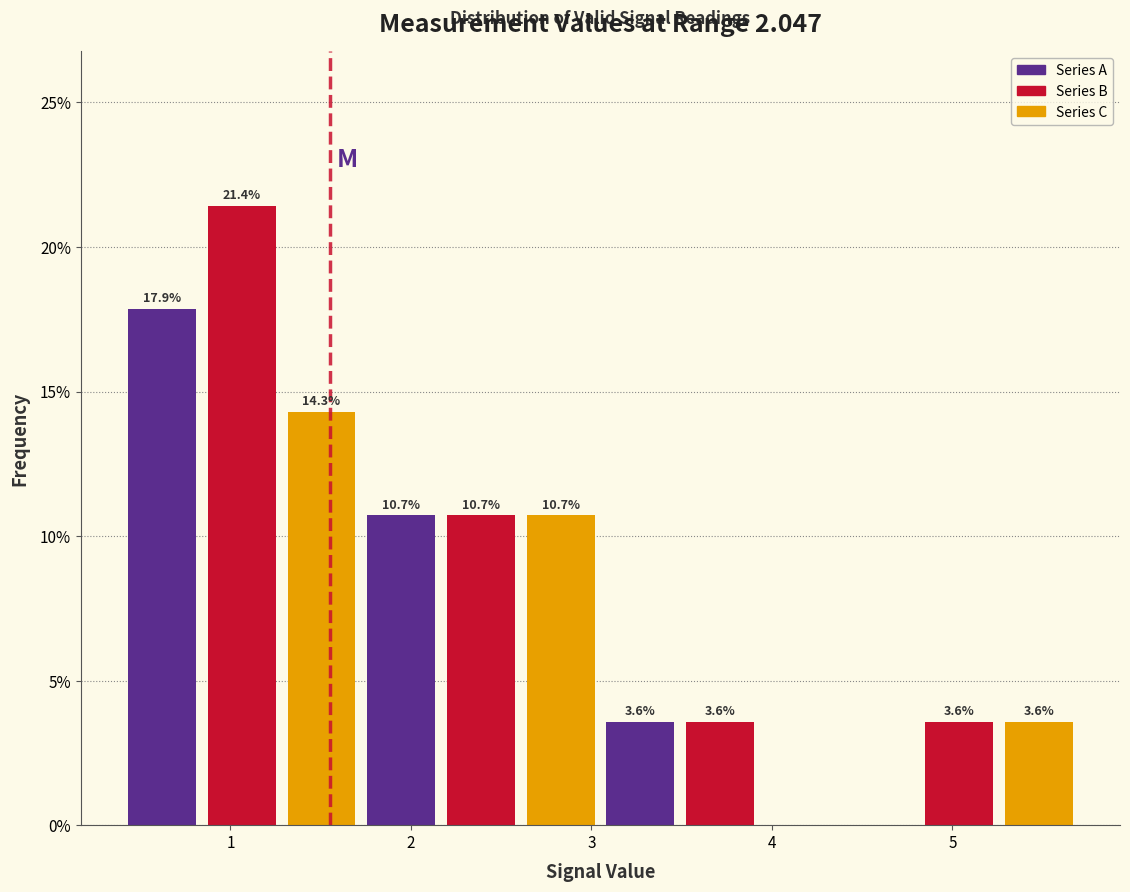

Which range on the x-axis has the tallest bar?

0.8 to 1.3